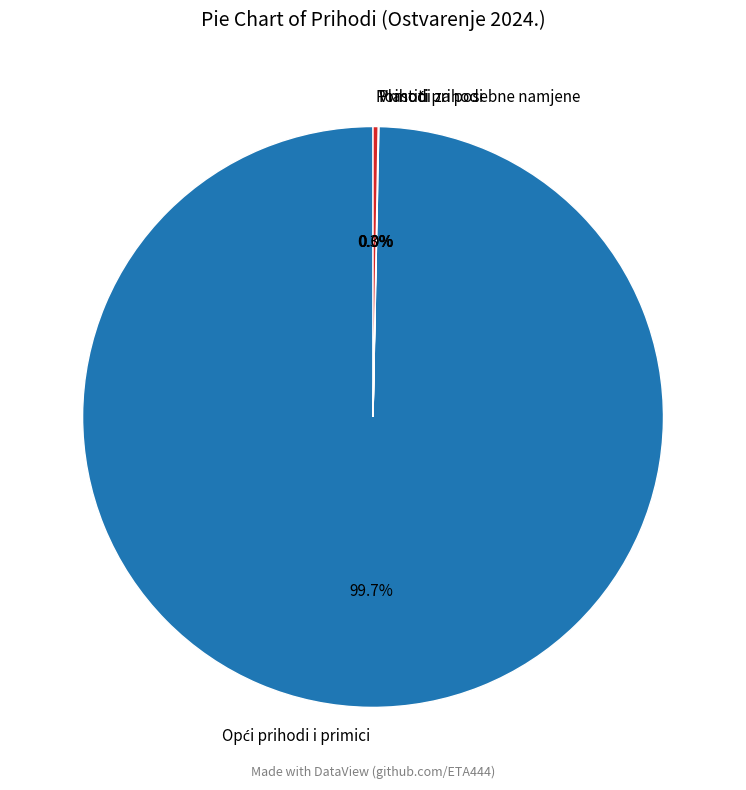

Does any single category account for the majority?

Yes